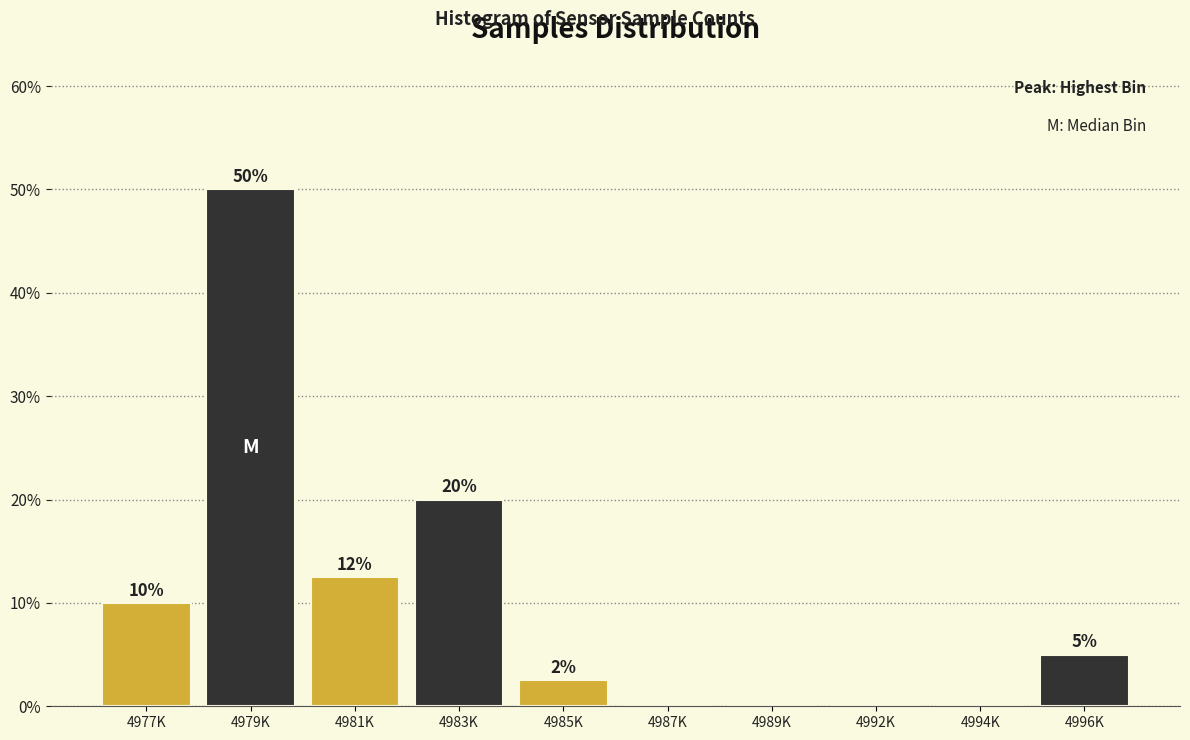

What is the change in value from 4977K to 4994K?

-10.0